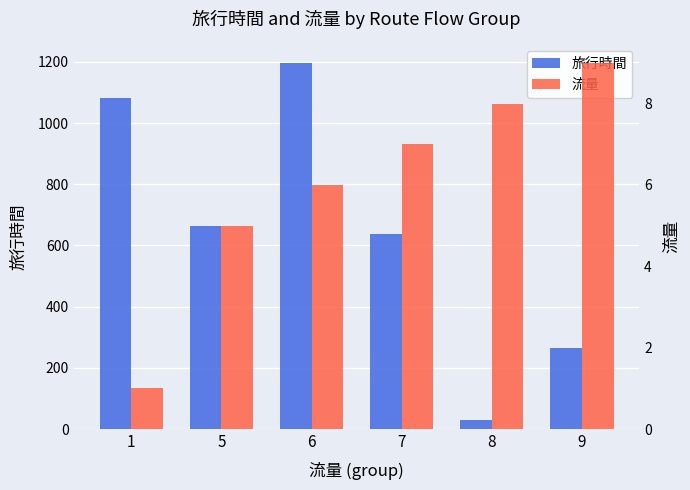

At which label does 旅行時間 first exceed 663?

1